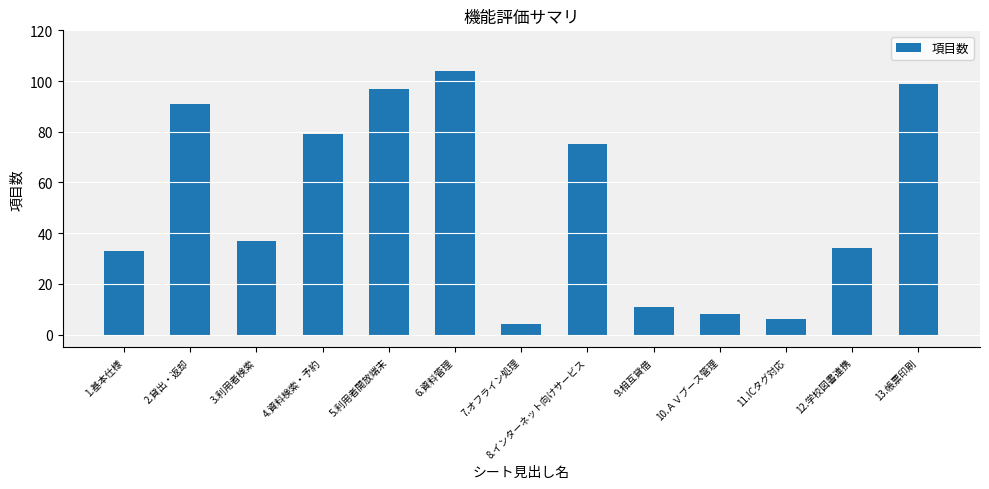

The chart shows a value of 104 at 6.資料管理. True or false?

True